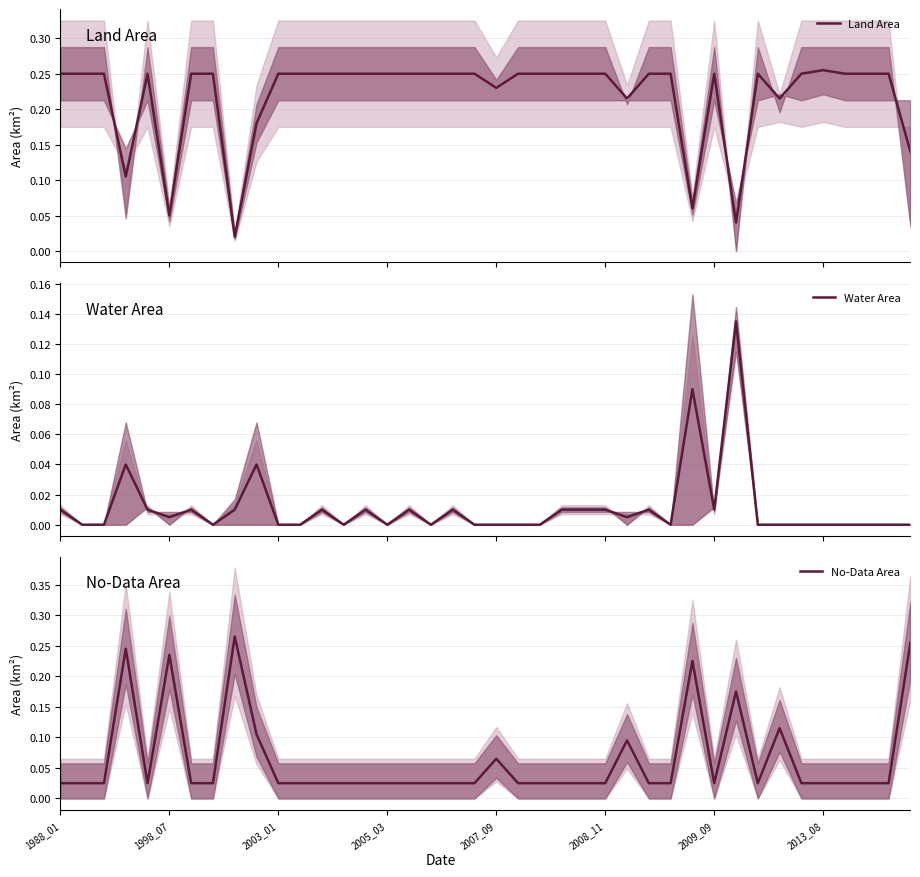

Which series has the widest spread of values?

No-Data Area